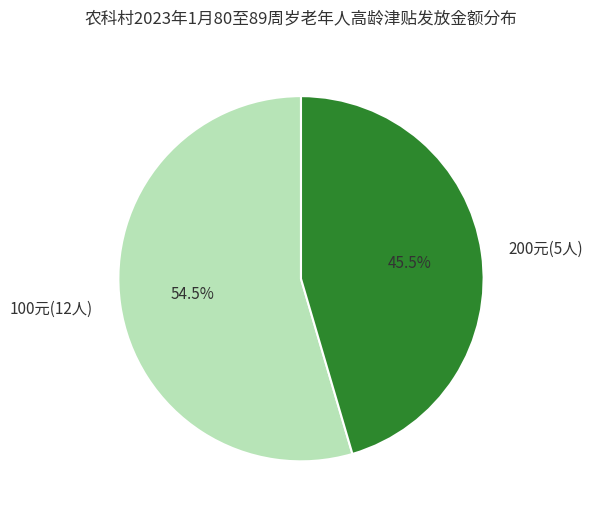

Combined, do 100元(12人) and 200元(5人) account for over 50%?

Yes